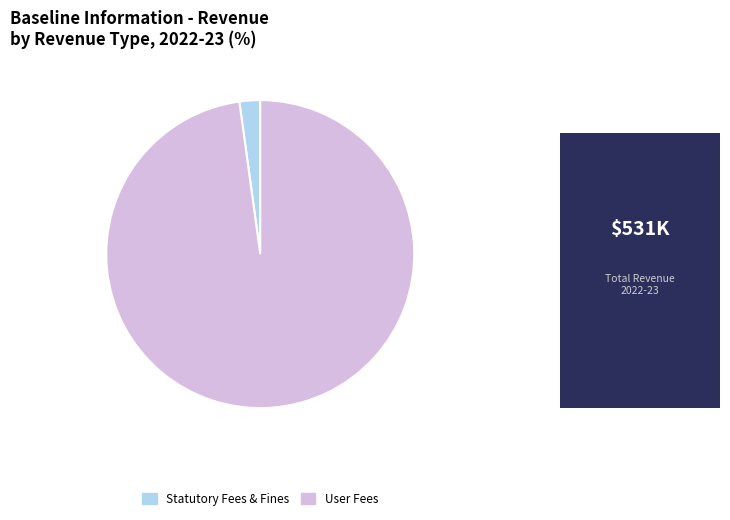

Does any single category account for the majority?

Yes